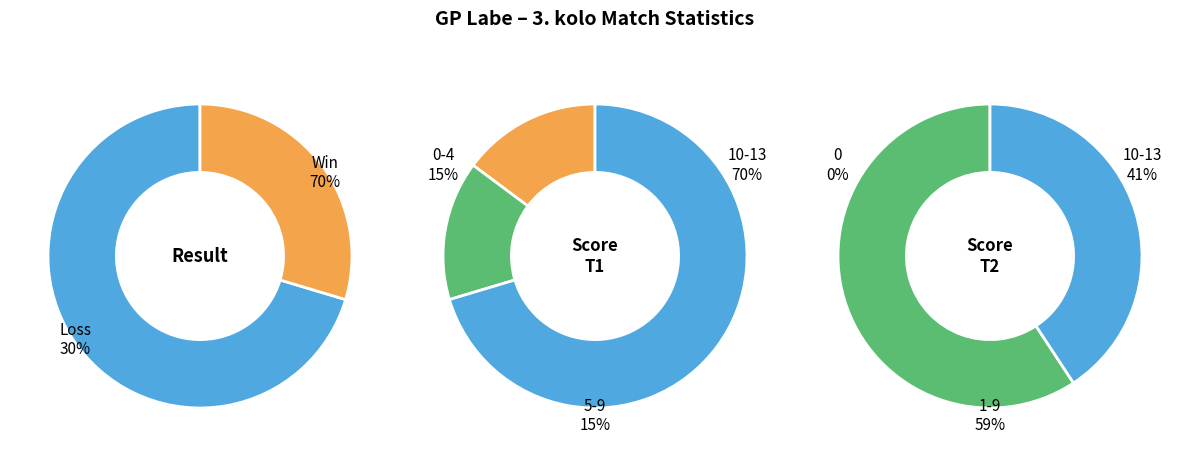

What portion of the pie excludes 16?

100.0%